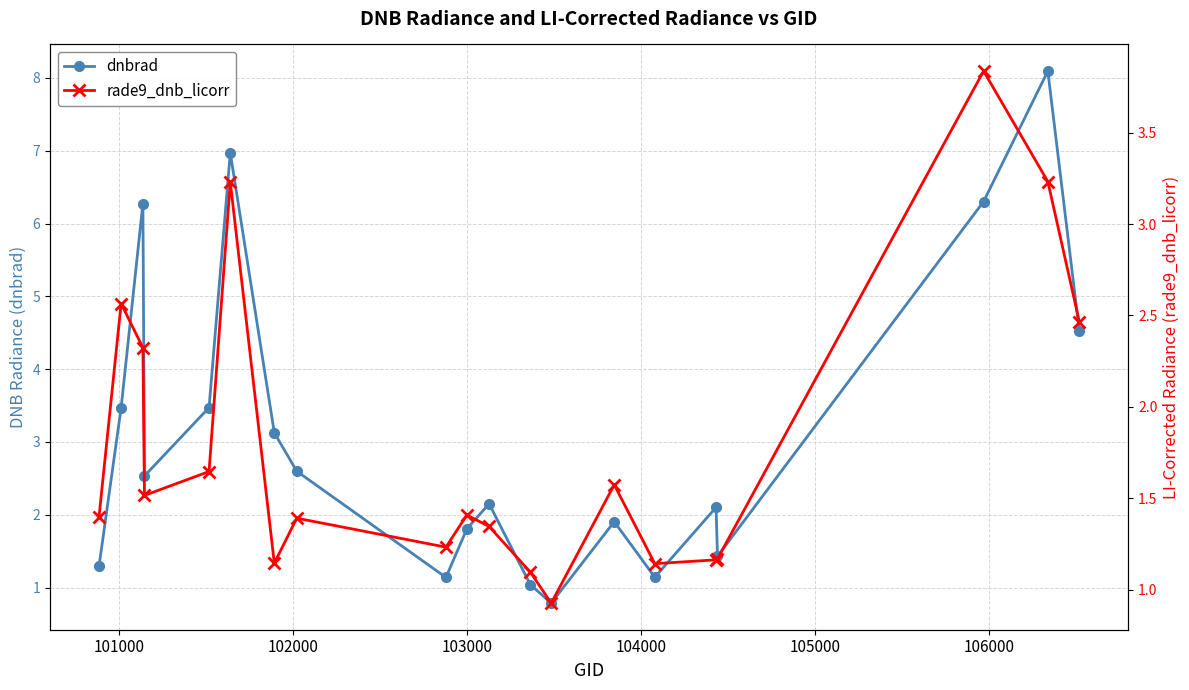

What is the average value of the rade9_dnb_licorr series?

1.8